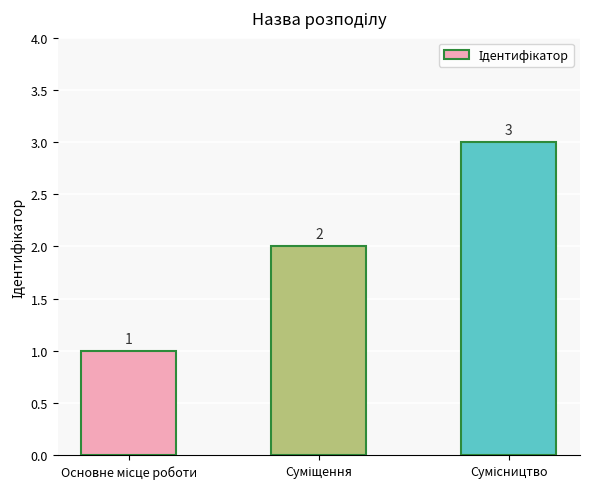

What is the difference between the second highest and minimum values?

1